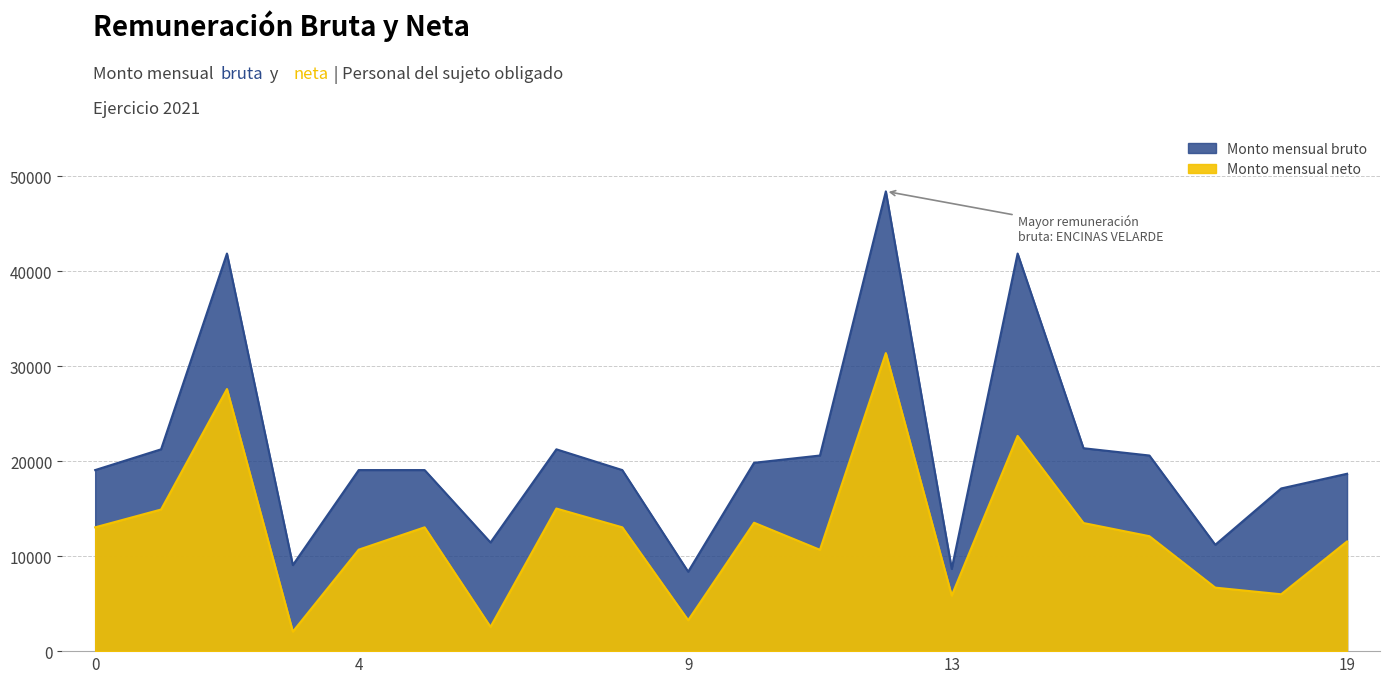

True or false: Monto mensual neto has a value of 23807.8 at CASTRO LAURA.

False